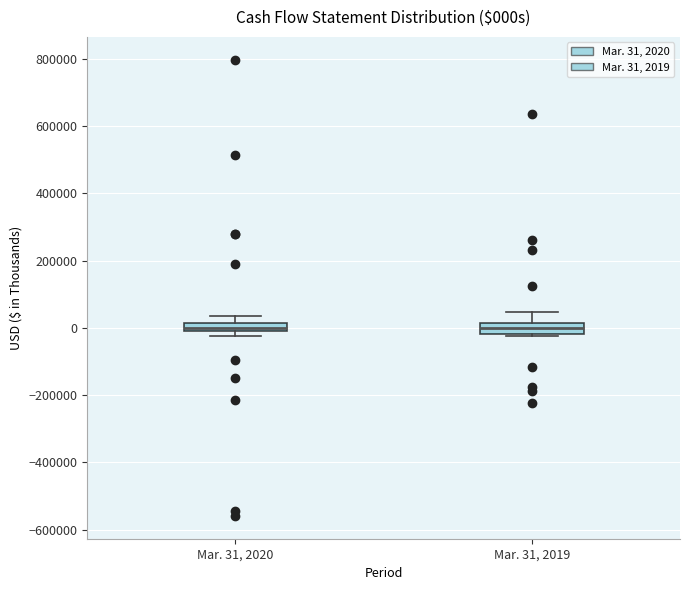

Where is the lower edge of the box for Mar. 31, 2019 on the y-axis? The values are not printed on the chart, so give them approximately, as read against the axis.

-20000